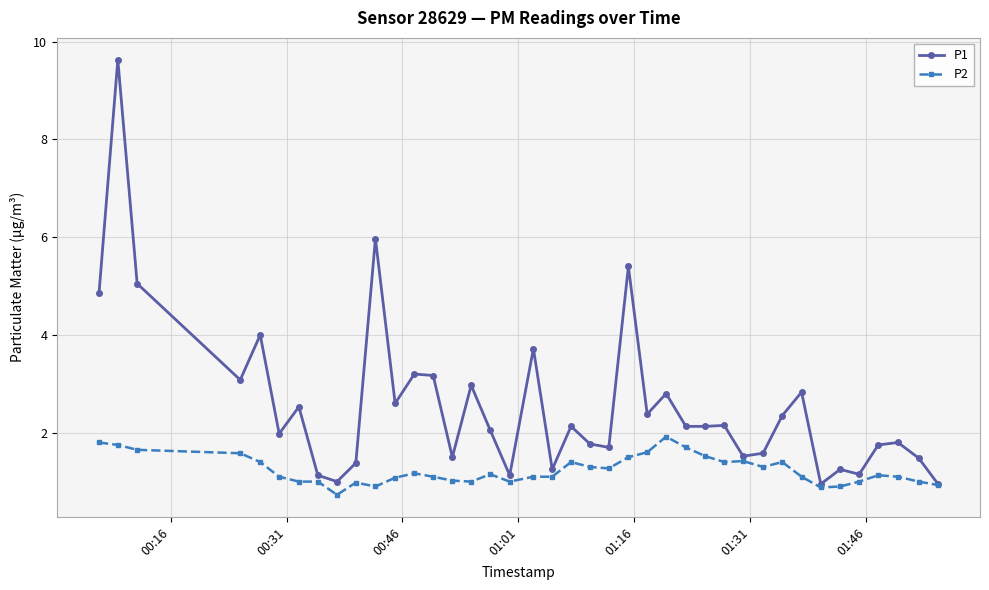

Rank the series by their average value, from lowest to highest.

P2, P1